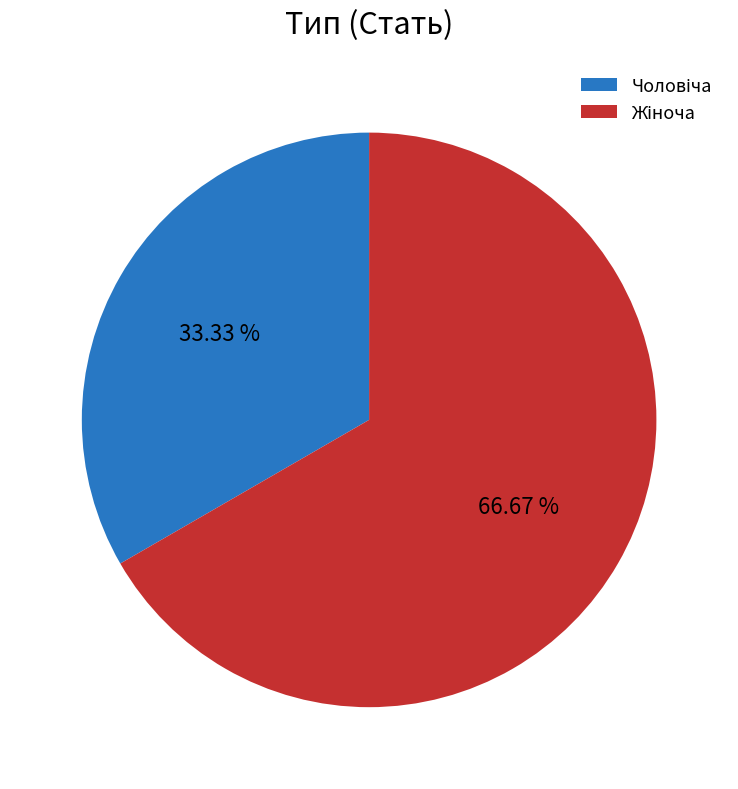

Is there any slice that represents more than half of the pie?

Yes